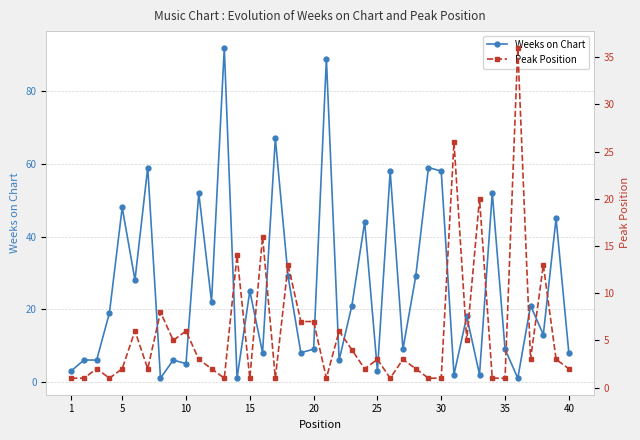

What is the value of the Weeks on Chart point at the 25th from the left?

3